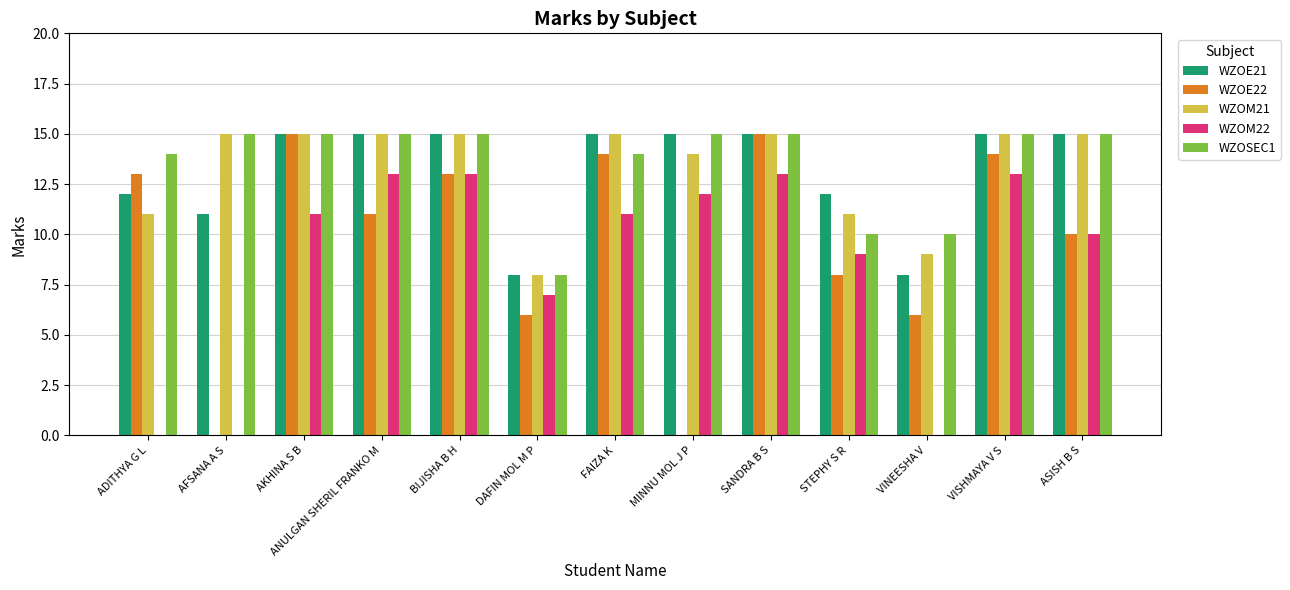

How many groups of bars are there?

13